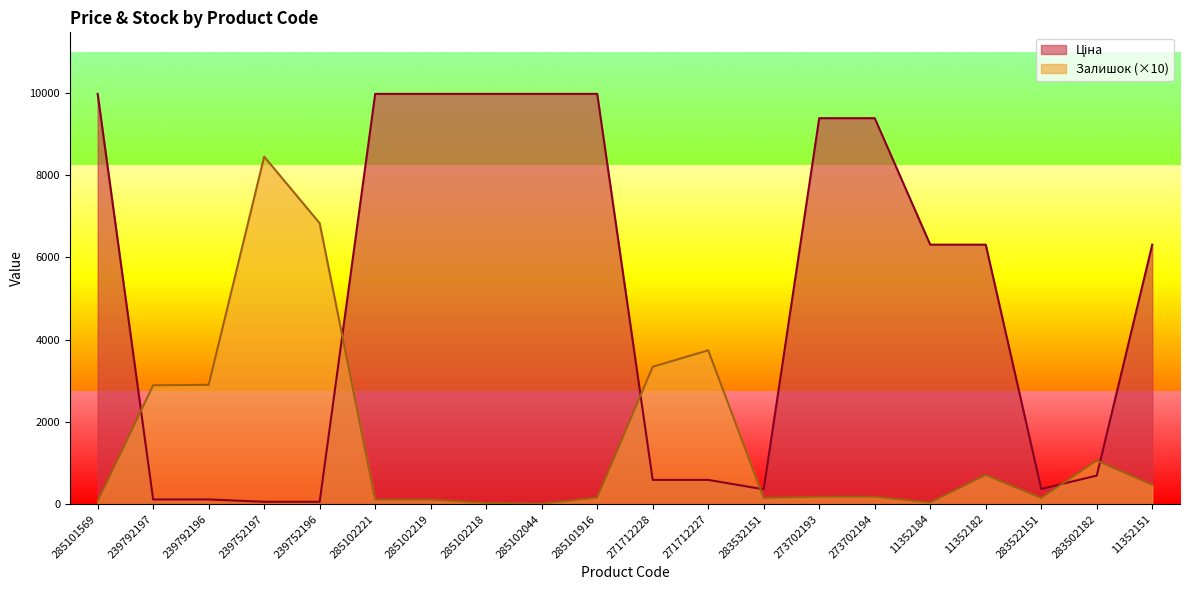

At which label is Ціна closest to 5016?

11352184